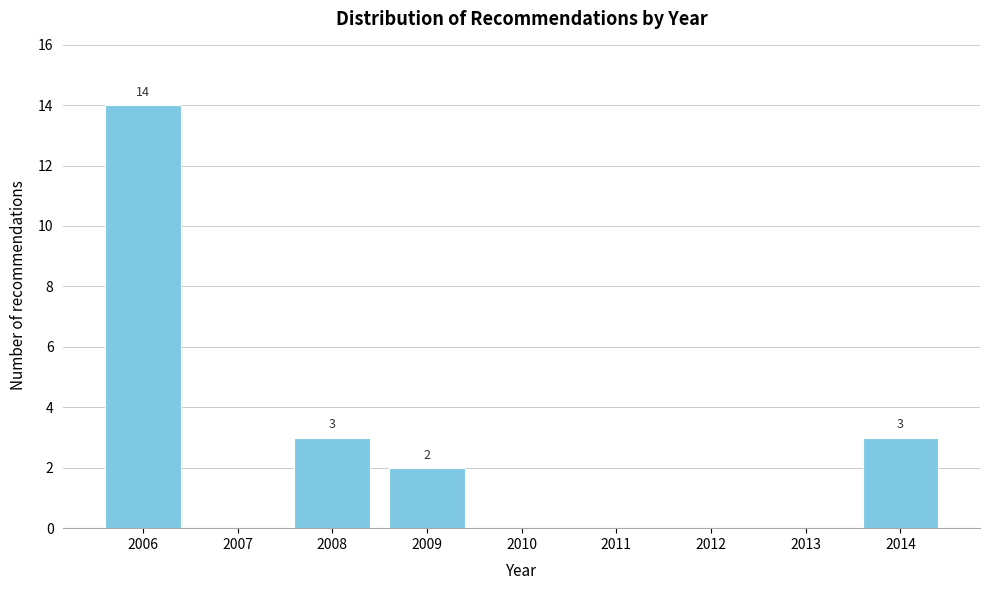

Reading right to left, transcribe all the data shown in this chart.

2014=3	2013=0	2012=0	2011=0	2010=0	2009=2	2008=3	2007=0	2006=14